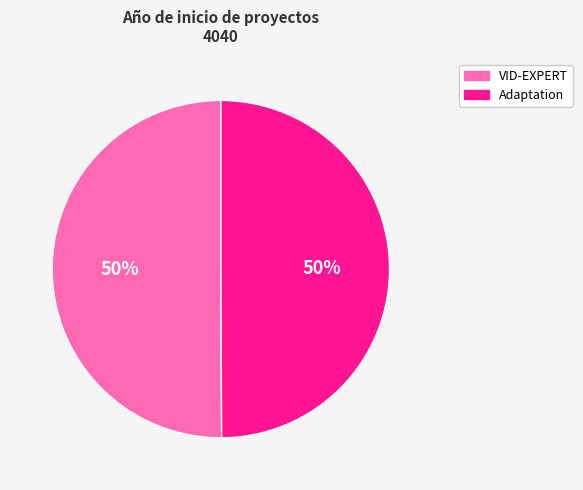

How many segments does this pie chart have?

2